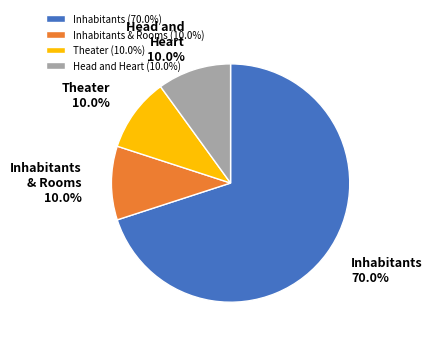

Does any single category account for the majority?

Yes